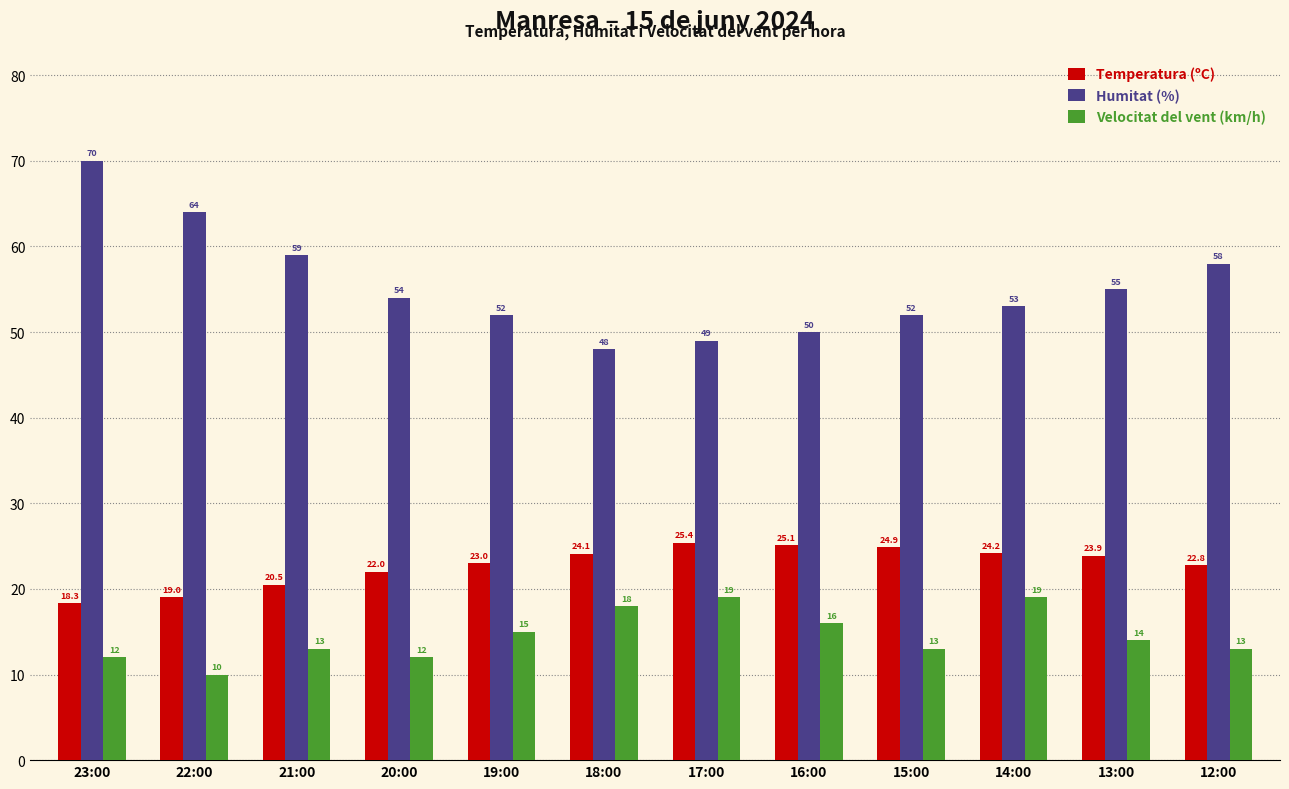

What is the total value across all series at 16:00?

91.1